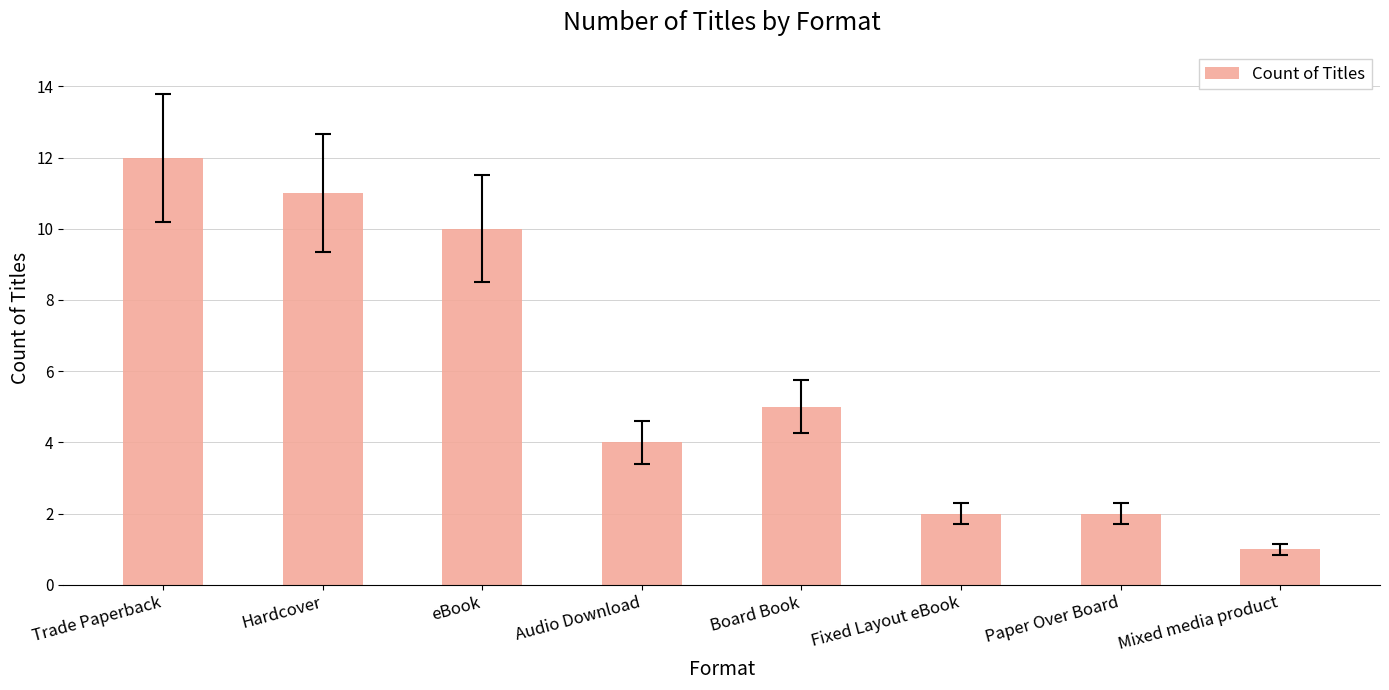

What is the label of the 8th bar from the right?

Trade Paperback